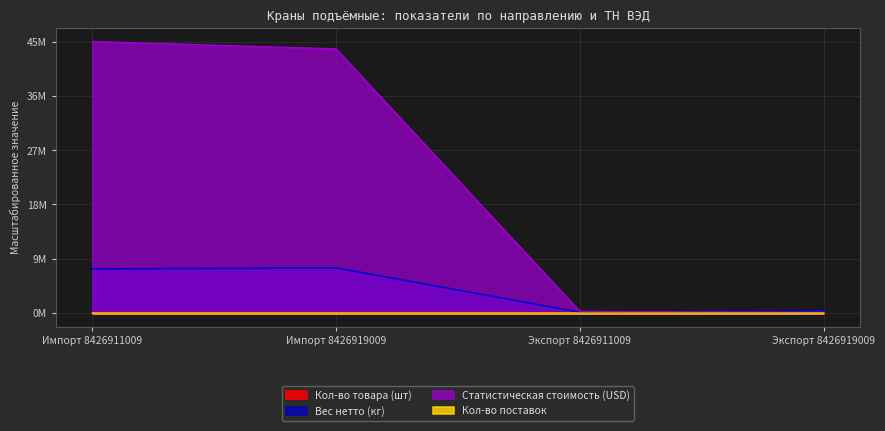

Reading left to right, what are all the values shown in this chart?

Кол-во товара (шт): 1955.1	2337.5	12.6	27.4
Вес нетто (кг): 7310762.6	7490360.1	149791.3	329514.6
Статистическая стоимость (USD): 45000000.0	43778715.7	280732.0	107249.9
Кол-во поставок: 218.1	434.0	9.5	23.2